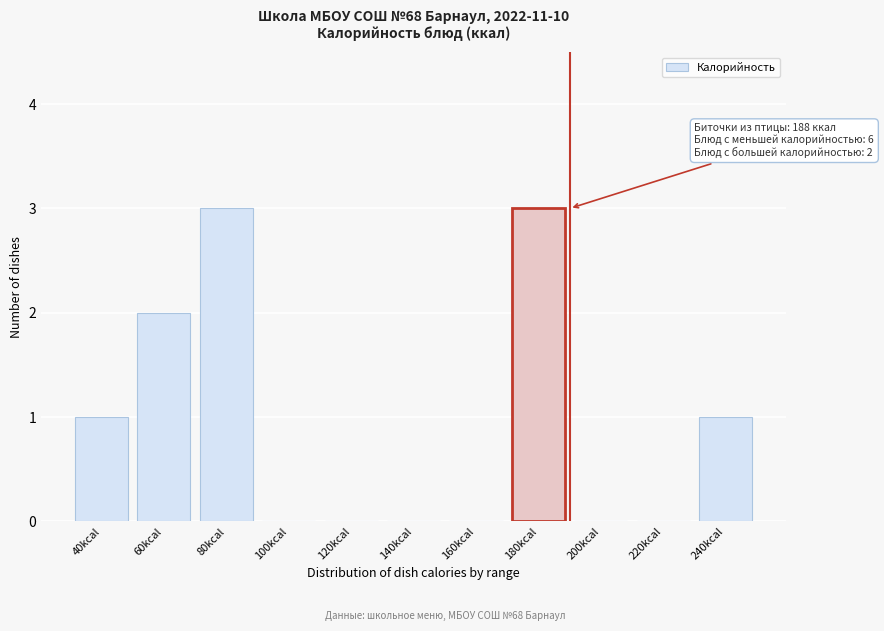

Reading right to left, extract all data points from this chart.

240kcal=1	220kcal=0	200kcal=0	180kcal=3	160kcal=0	140kcal=0	120kcal=0	100kcal=0	80kcal=3	60kcal=2	40kcal=1